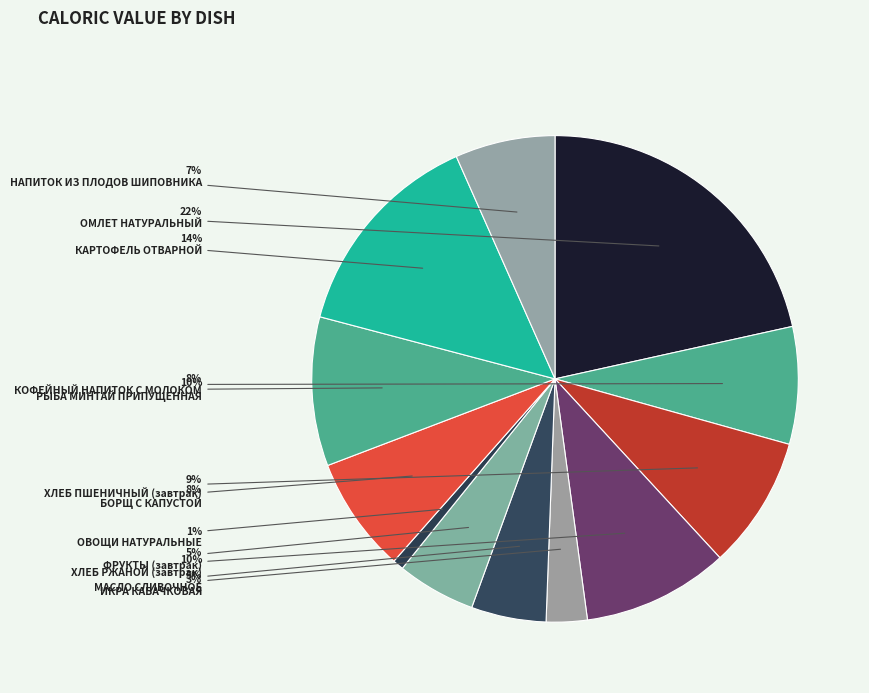

True or false: ОМЛЕТ НАТУРАЛЬНЫЙ accounts for 31% of the total.

False